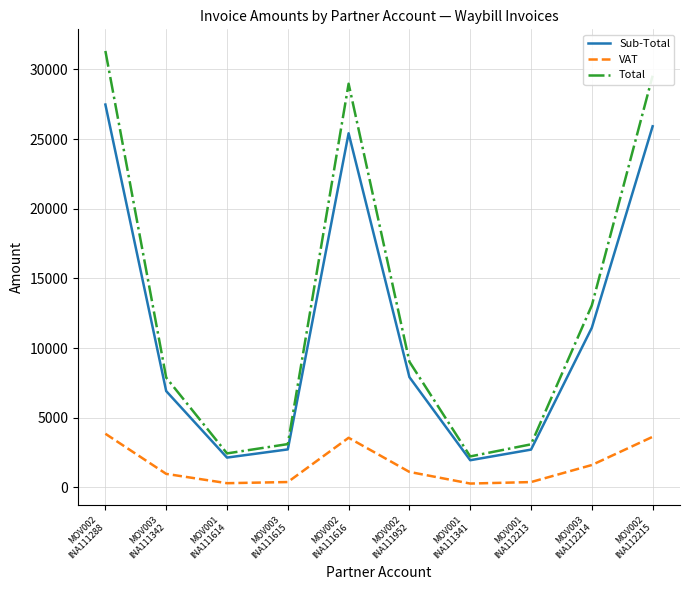

Which series has the largest range (max minus min)?

Total